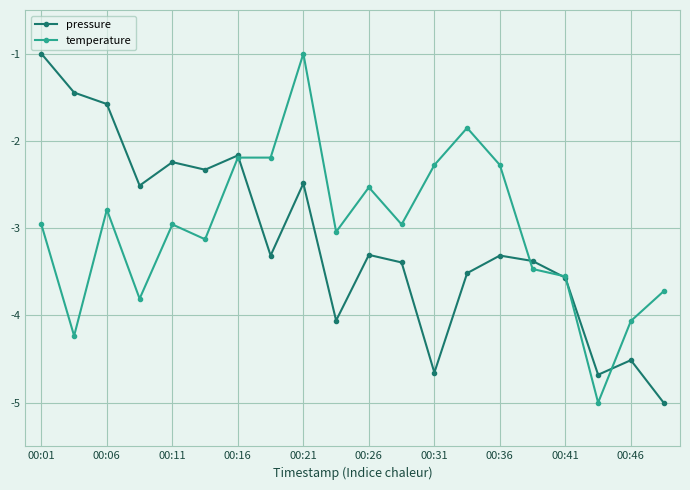

What is the average value of the pressure series?

-3.1